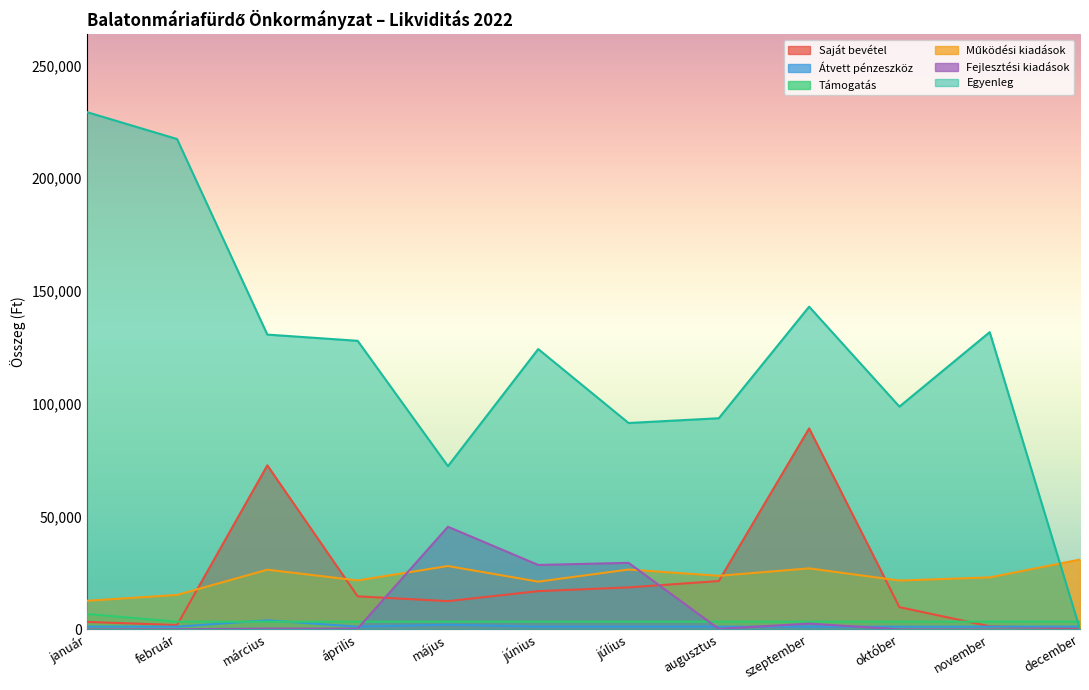

The Egyenleg series shows 130674 at március. True or false?

True